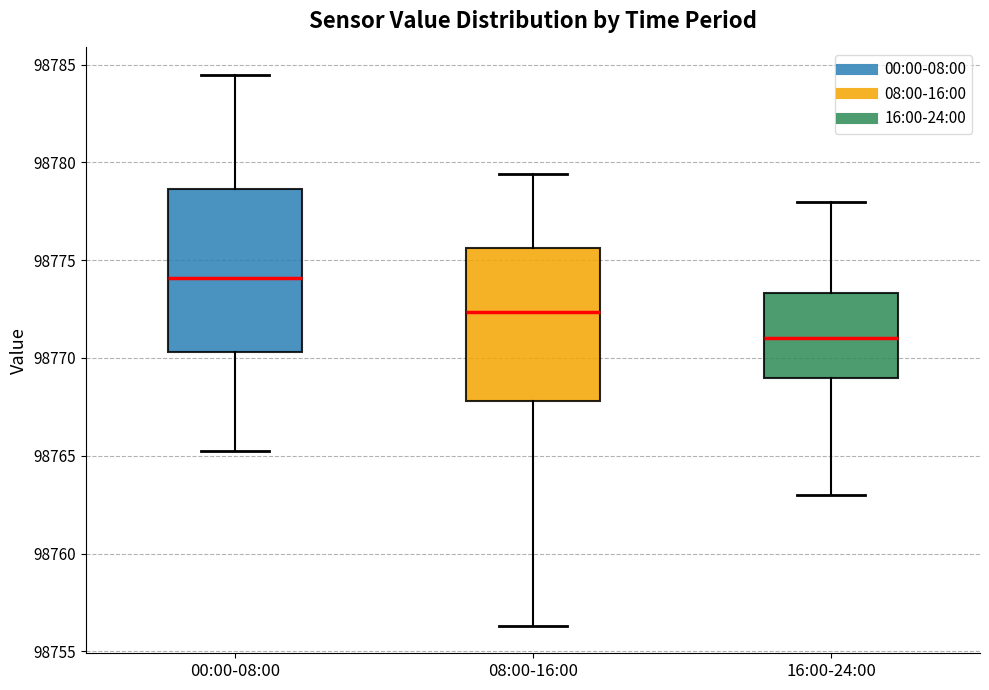

Which box is the tallest, from its lower edge to its upper edge?

00:00-08:00